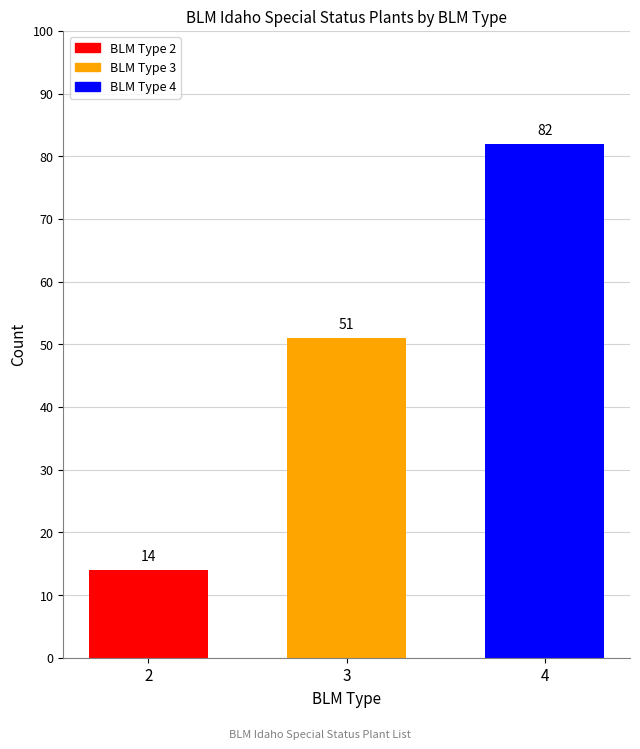

What is the difference between the second highest and minimum values?

37